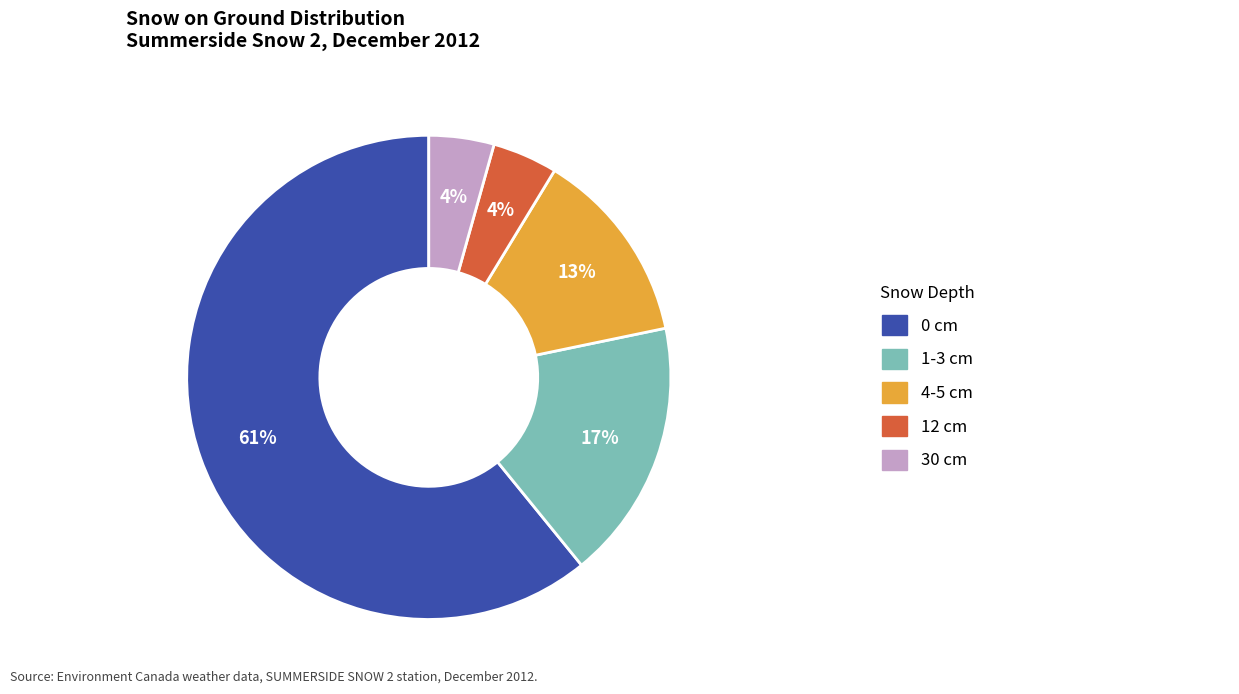

Is there any slice that represents more than half of the pie?

Yes